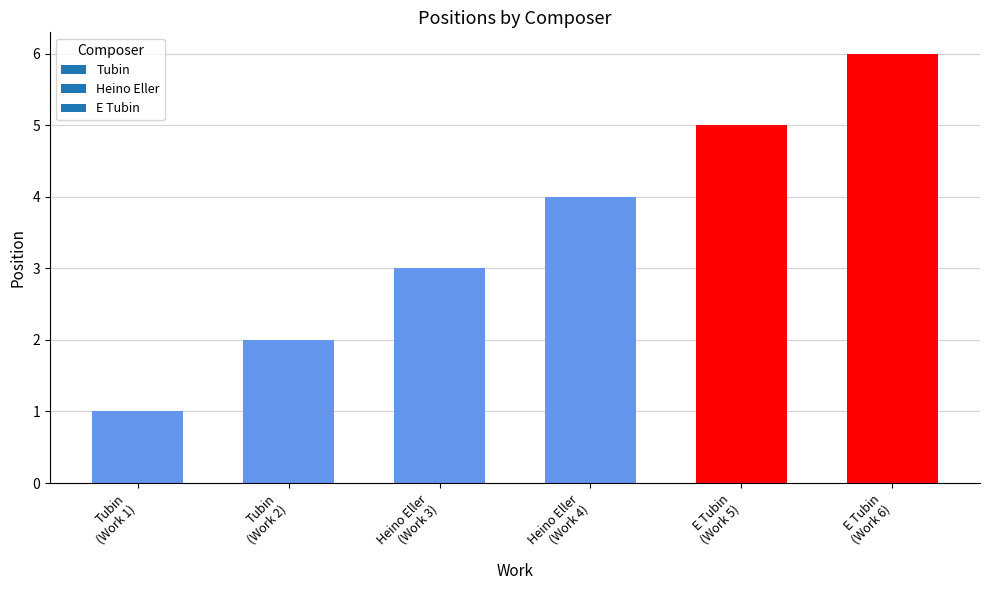

How many values are between 2 and 5?

4